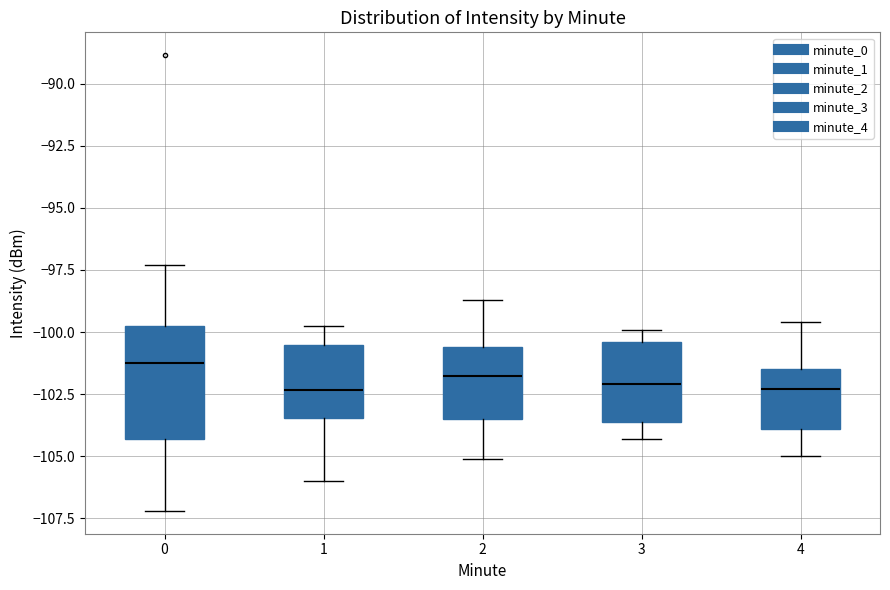

Which box is the tallest, from its lower edge to its upper edge?

0